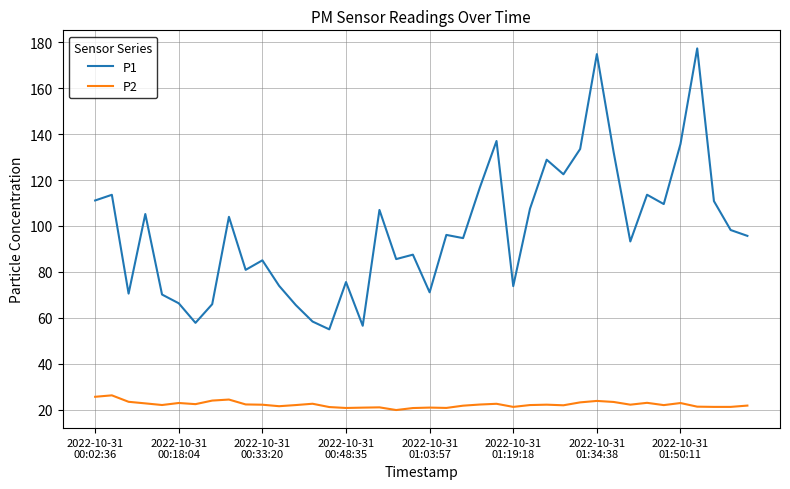

What are all the series names shown in the legend?

P1, P2